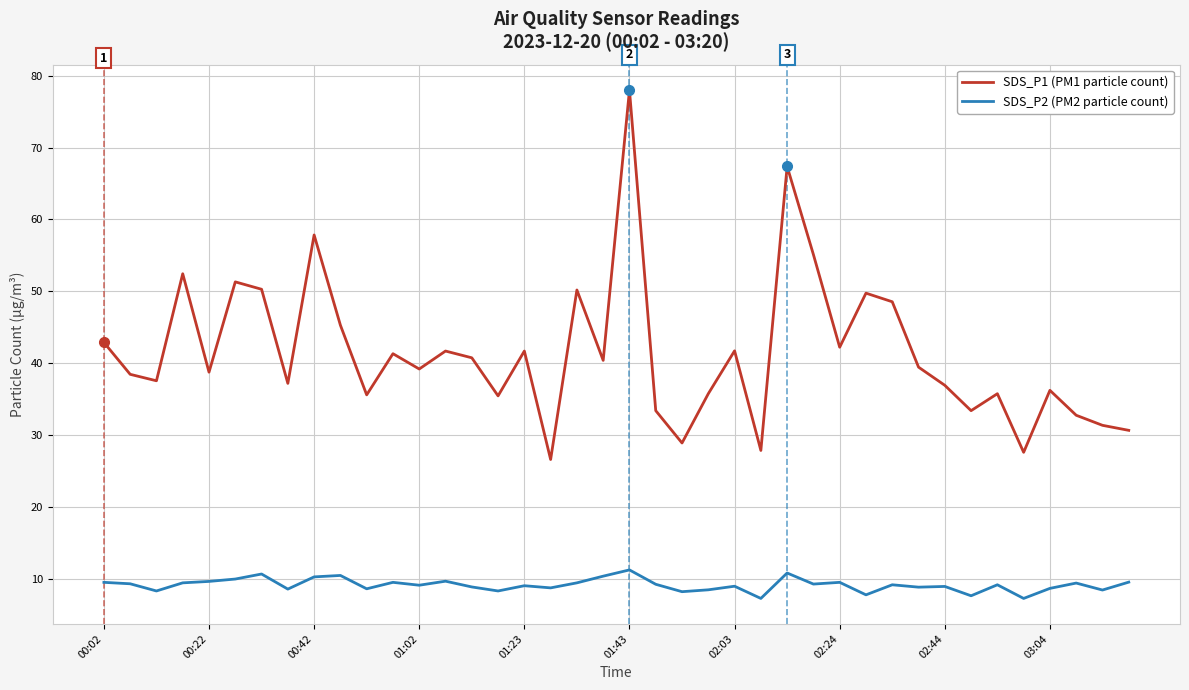

True or false: SDS_P1 (PM1 particle count) and SDS_P2 (PM2 particle count) cross at least once.

False